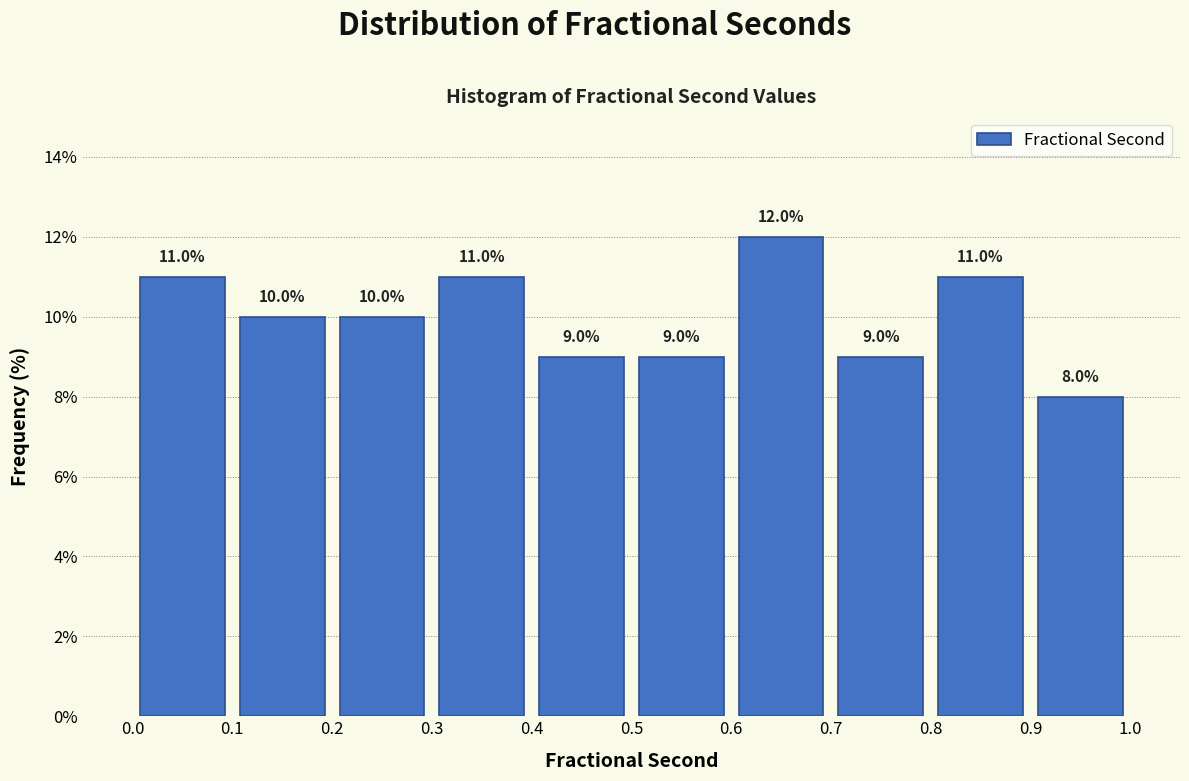

Over which range of the x-axis is the bar tallest?

0.6 to 0.7